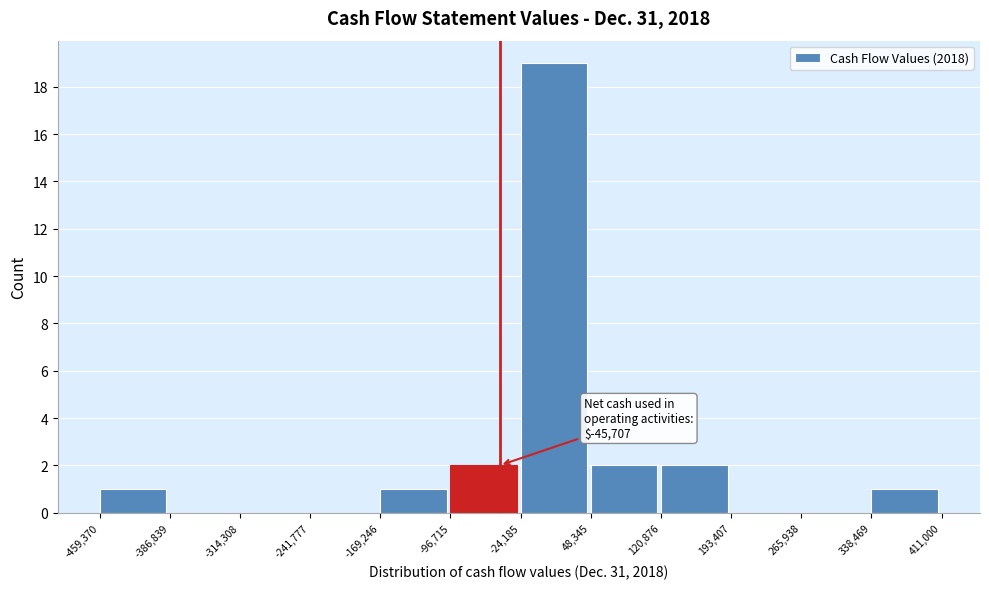

Which range on the x-axis has the tallest bar?

-24,185 to 48,345